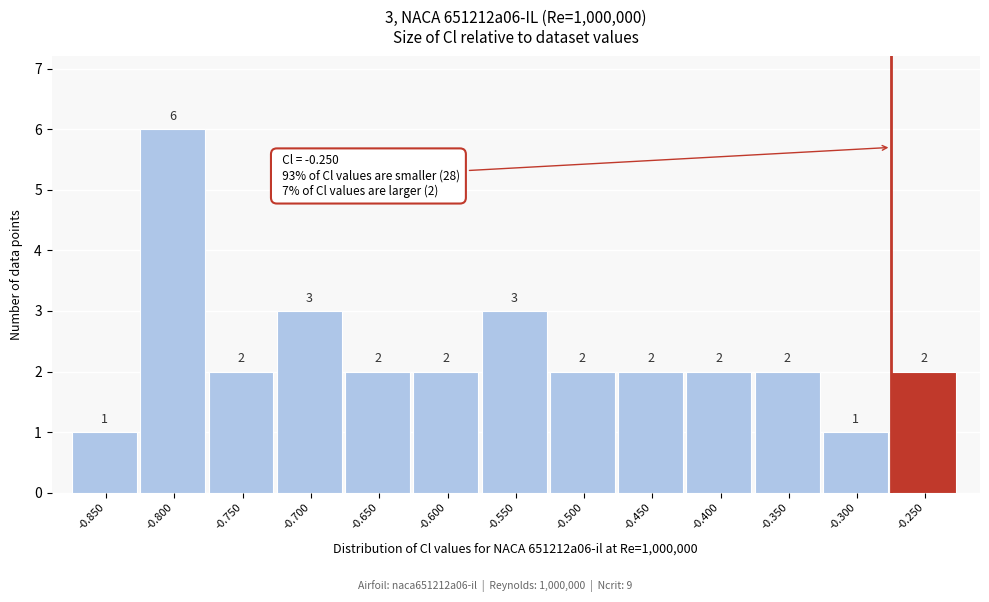

Reading right to left, extract all data points from this chart.

2	1	2	2	2	2	3	2	2	3	2	6	1